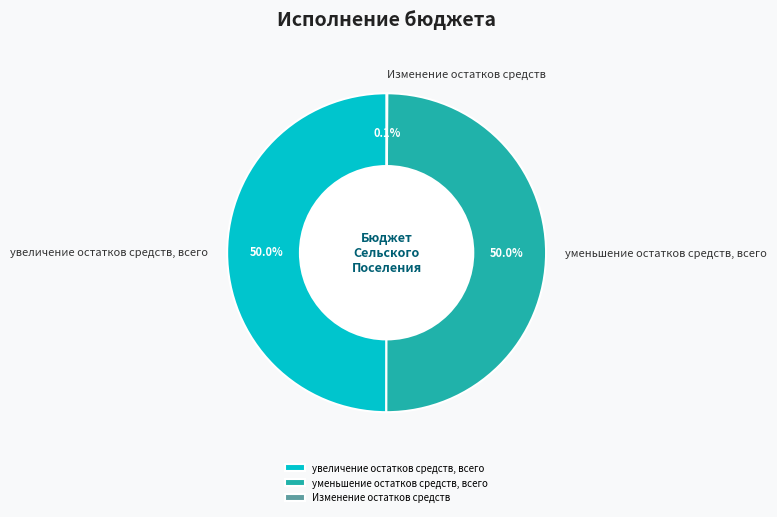

To the nearest percent, what is the average slice percentage?

33%